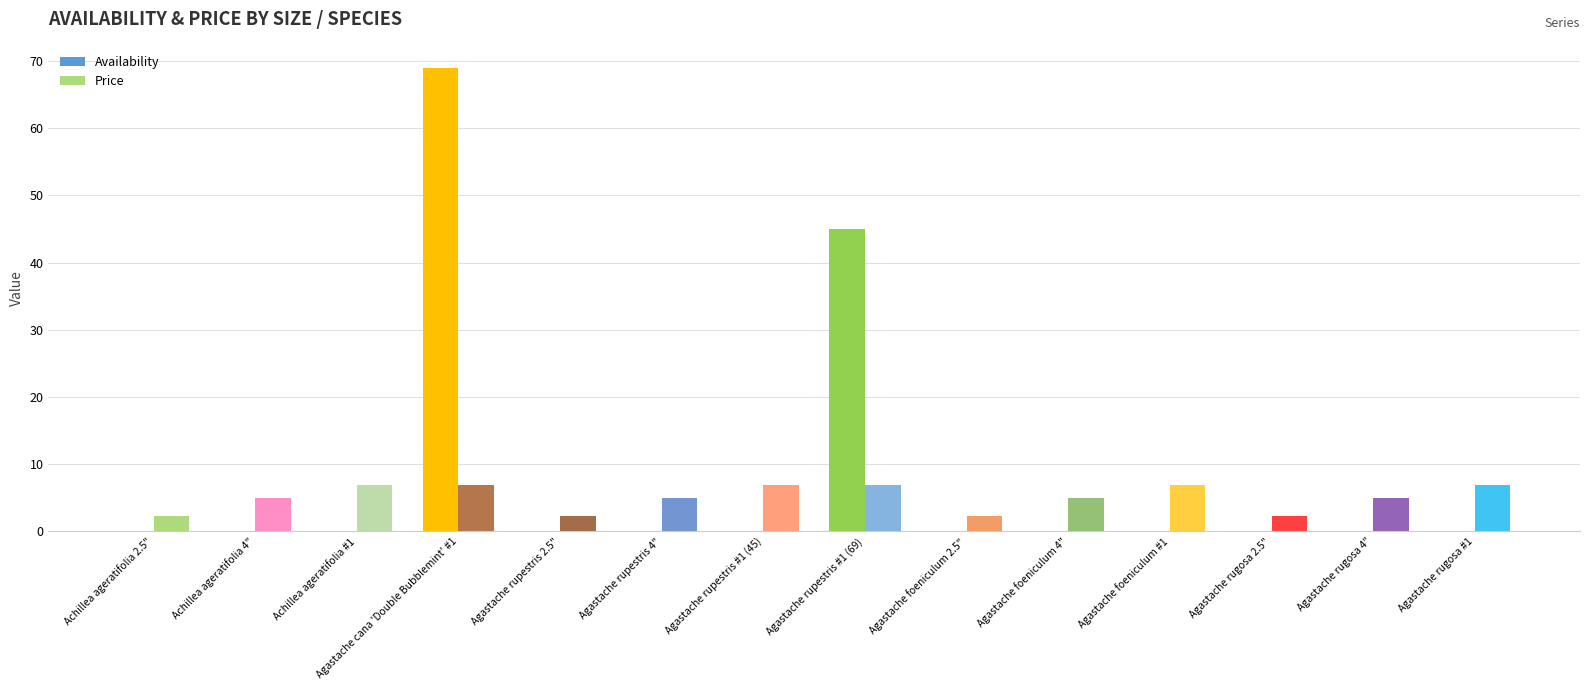

How many distinct data groups are displayed?

2